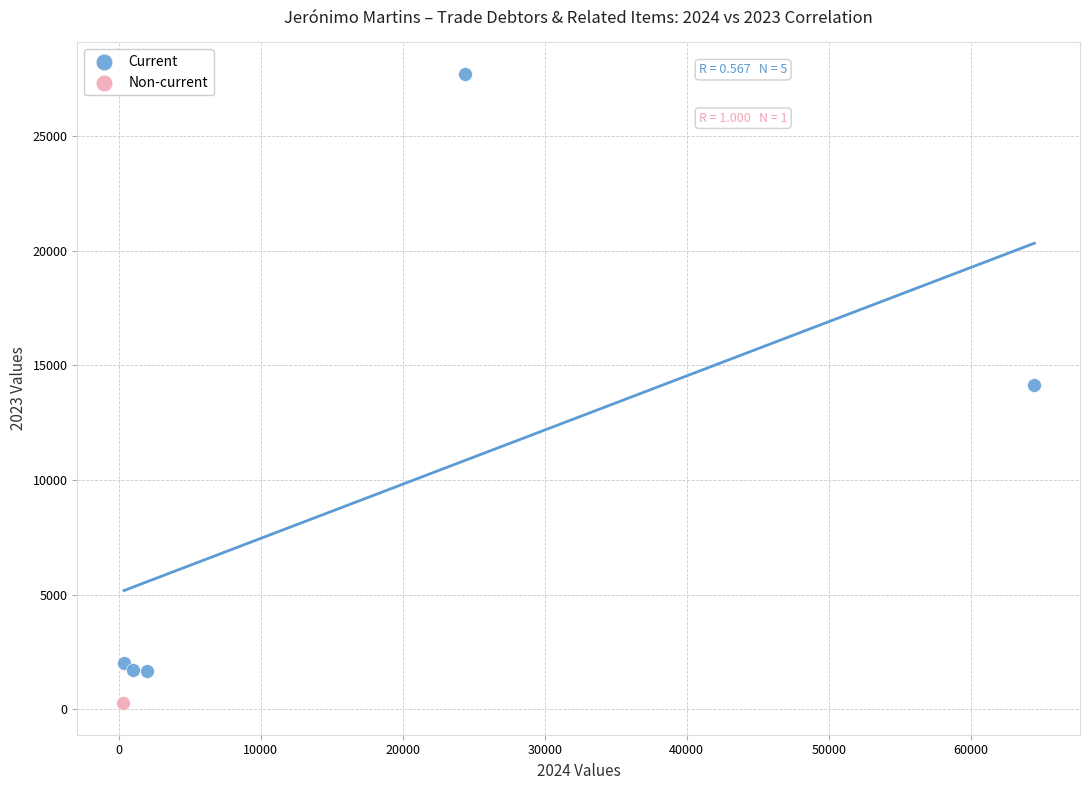

What are all the series names shown in the legend?

Current, Non-current